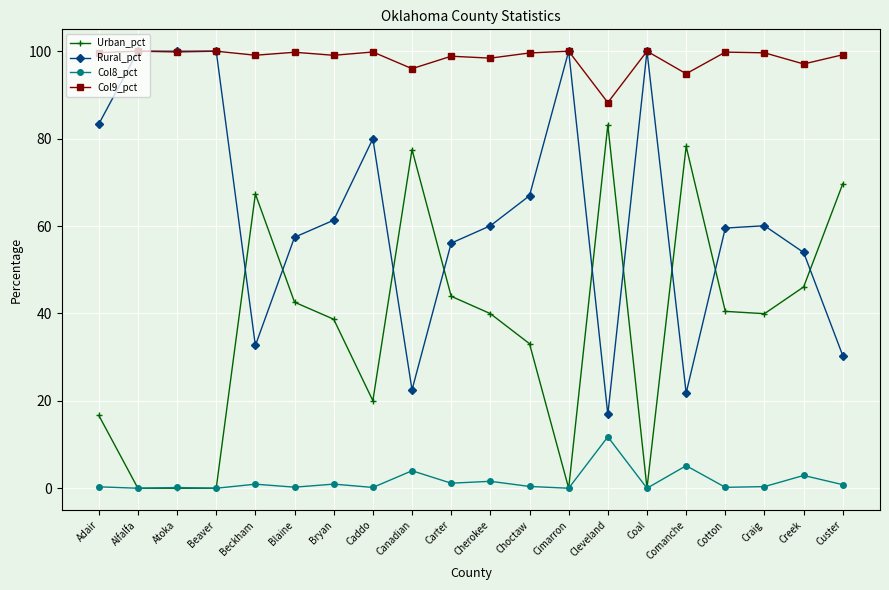

What is the spread (max minus min) of values at Canadian?

92.0